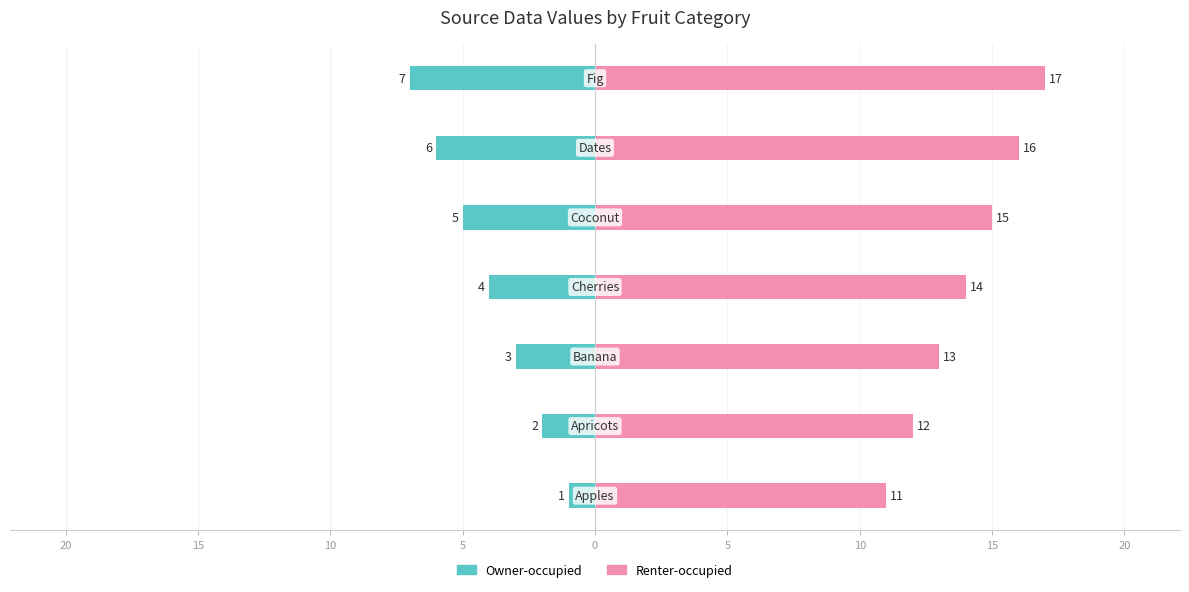

Between 25 and 5, which series saw the biggest shift?

Owner-occupied